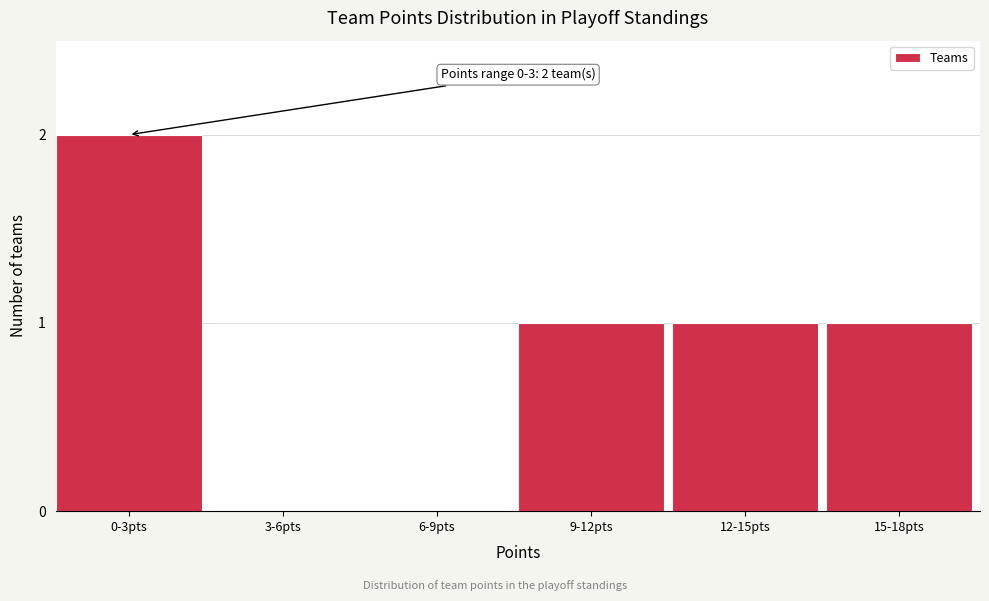

Reading right to left, what are all the values shown in this chart?

15-18pts=1	12-15pts=1	9-12pts=1	6-9pts=0	3-6pts=0	0-3pts=2